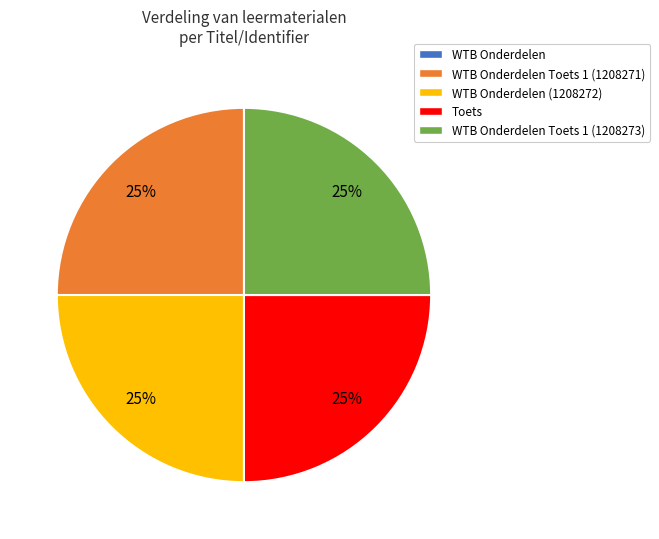

Is it true that Toets is 16% of the pie?

False